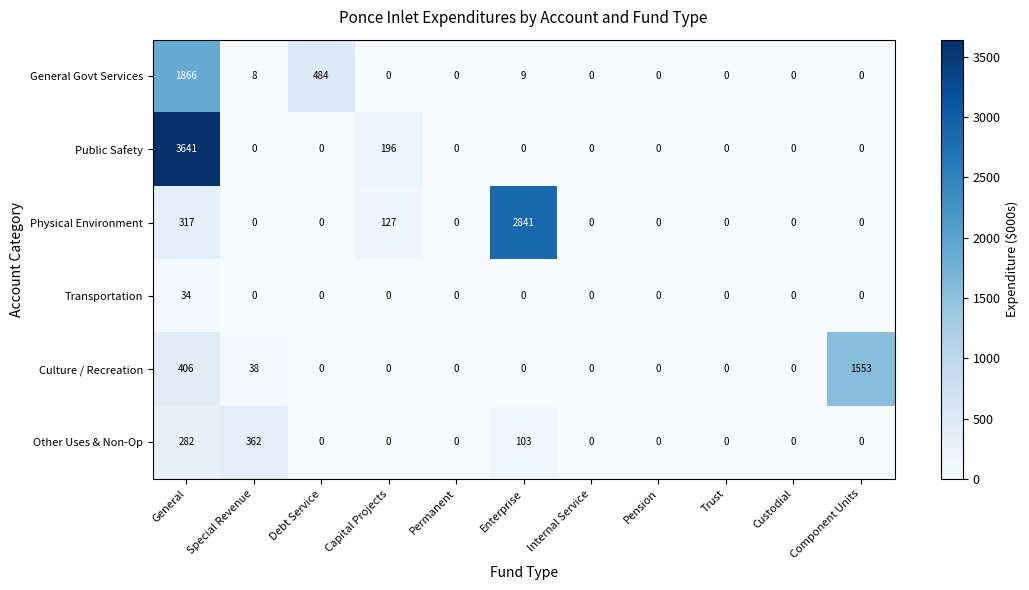

The value of Culture / Recreation at Enterprise is -872. True or false?

False